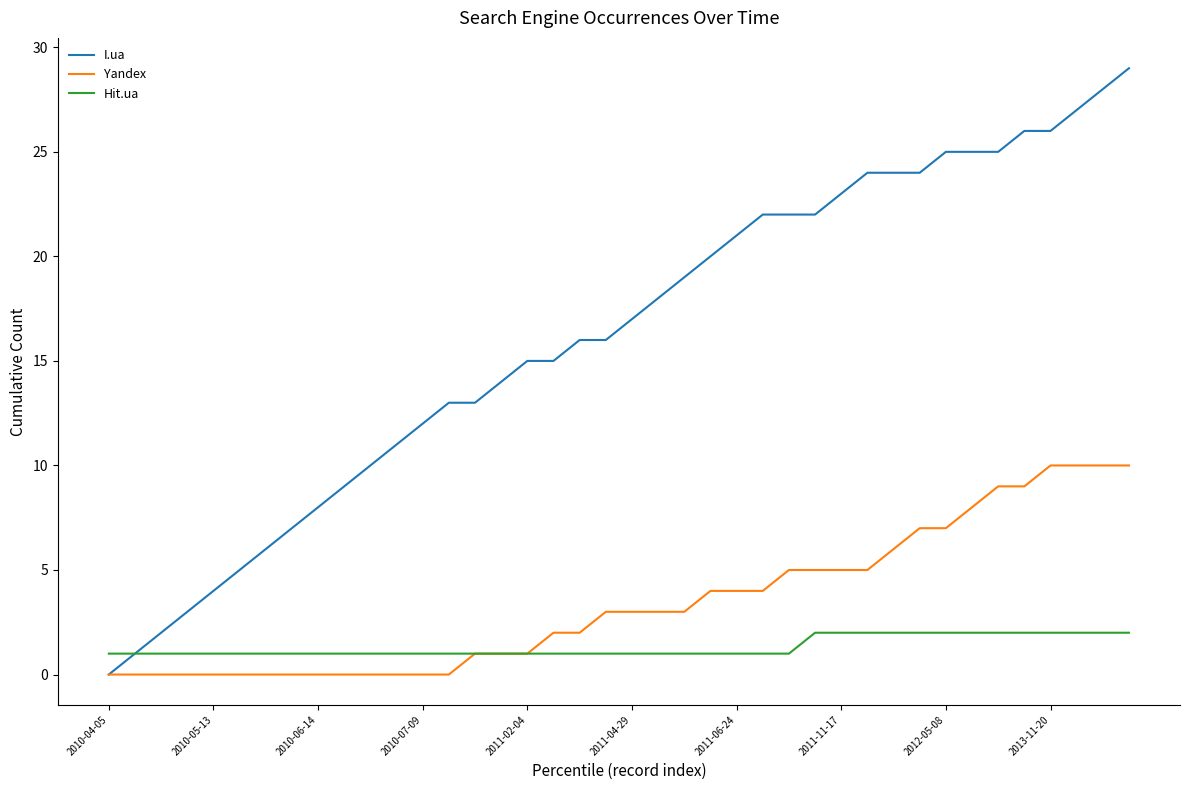

Which series has the widest spread of values?

I.ua